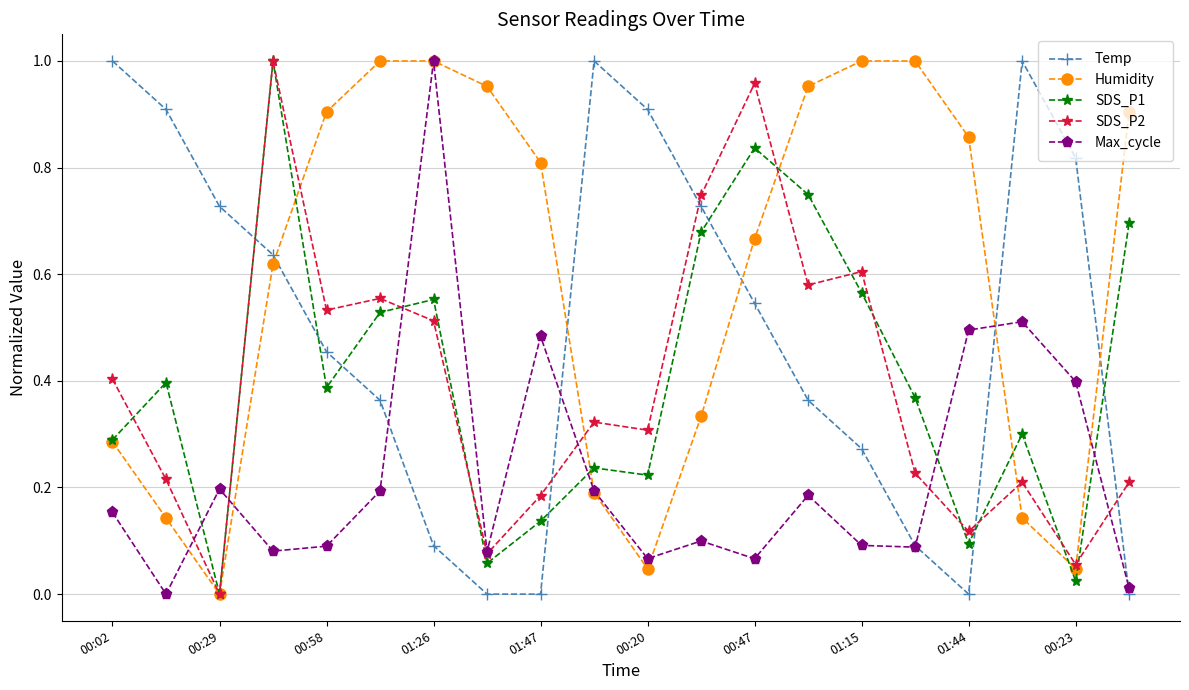

True or false: SDS_P1 has more than 1 interior local peaks.

True